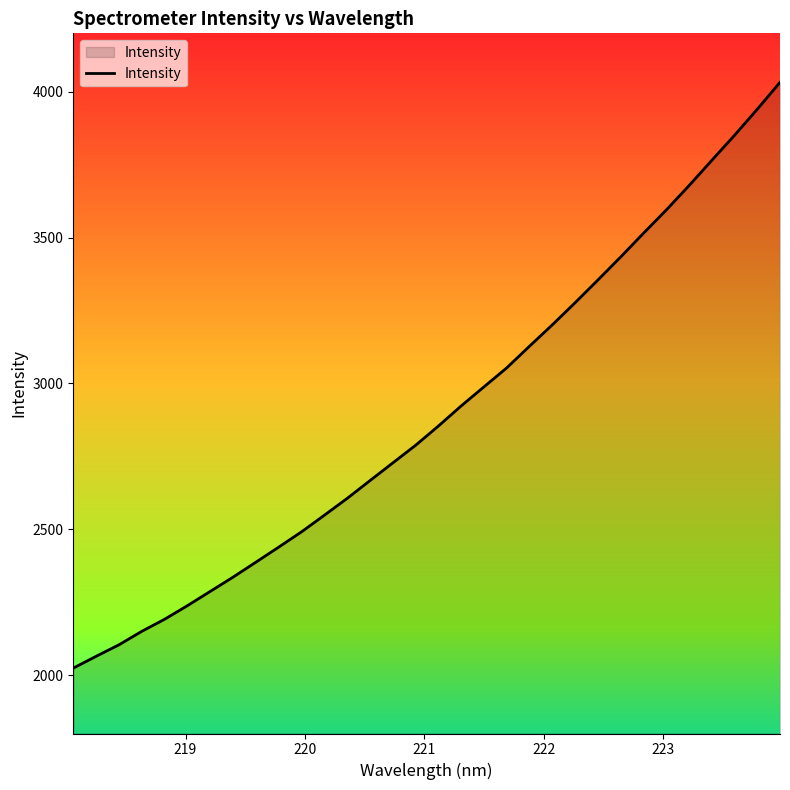

What is the smallest value displayed?

2024.0